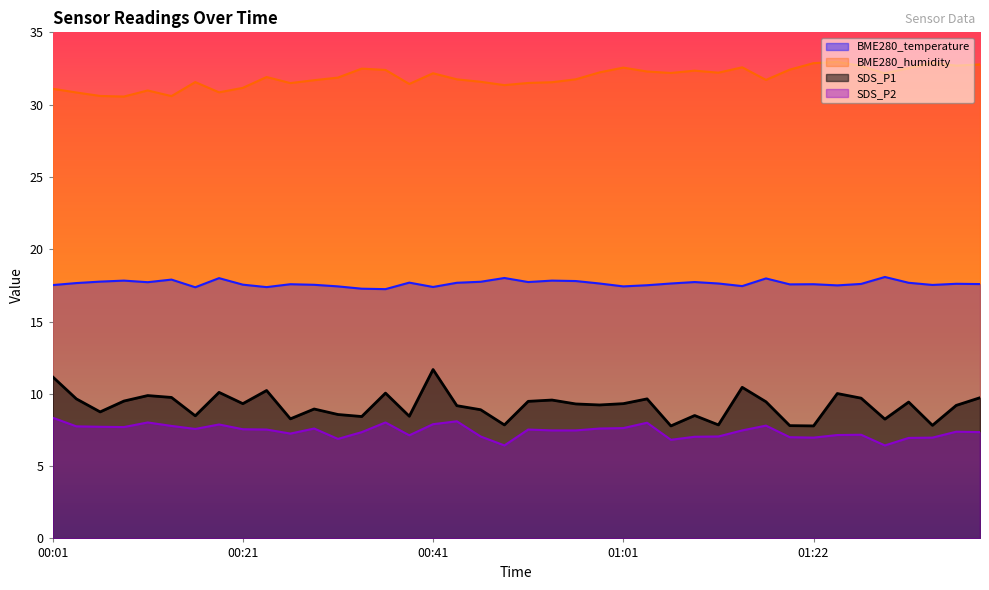

Rank the categories by BME280_humidity value from highest to lowest.

01:24, 01:34, 01:22, 01:39, 01:37, 01:27, 01:14, 01:01, 01:32, 00:34, 01:19, 00:36, 01:09, 01:04, 00:59, 01:11, 01:06, 00:41, 01:29, 00:24, 00:31, 00:44, 00:56, 01:16, 00:29, 00:46, 00:16, 00:54, 00:51, 00:26, 00:39, 00:49, 00:21, 00:01, 00:11, 00:19, 00:04, 00:06, 00:14, 00:09